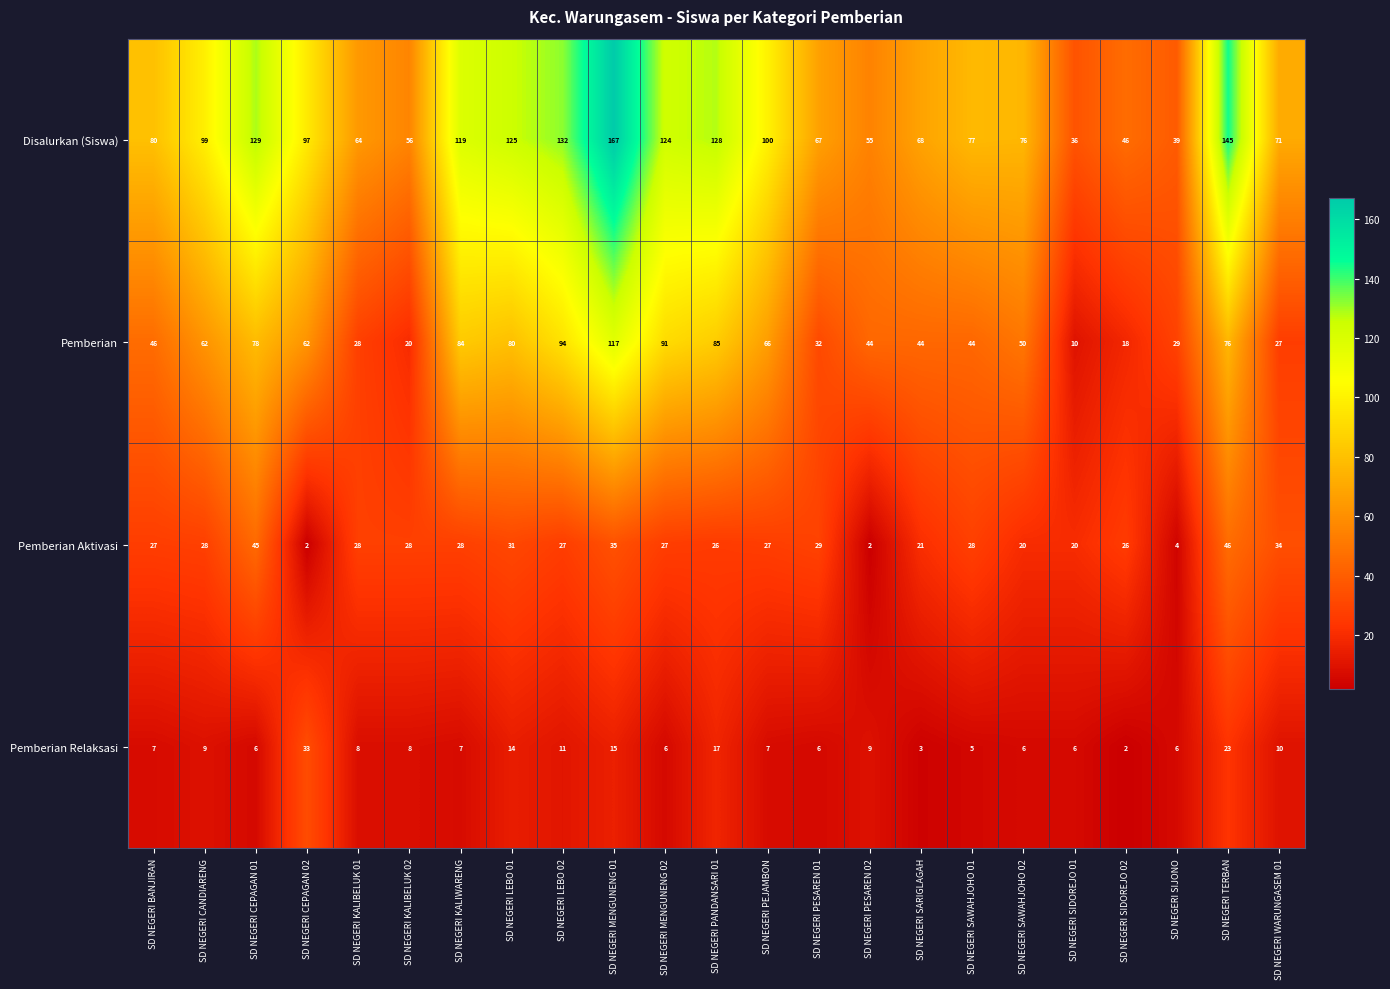

What is the approximate value of Disalurkan (Siswa) at SD NEGERI WARUNGASEM 01, to the nearest 10?

70